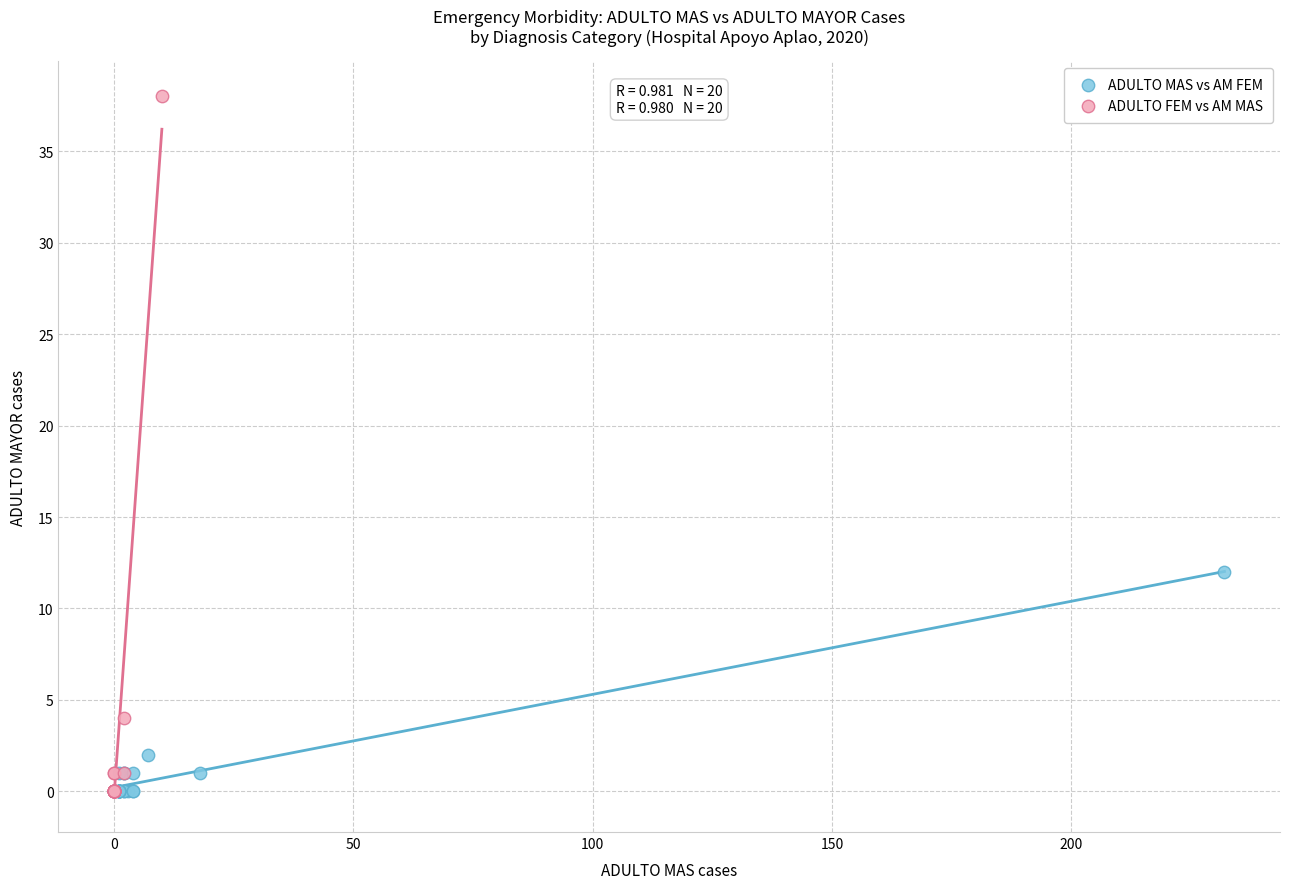

Which series contains the highest Y value?

ADULTO FEM vs AM MAS